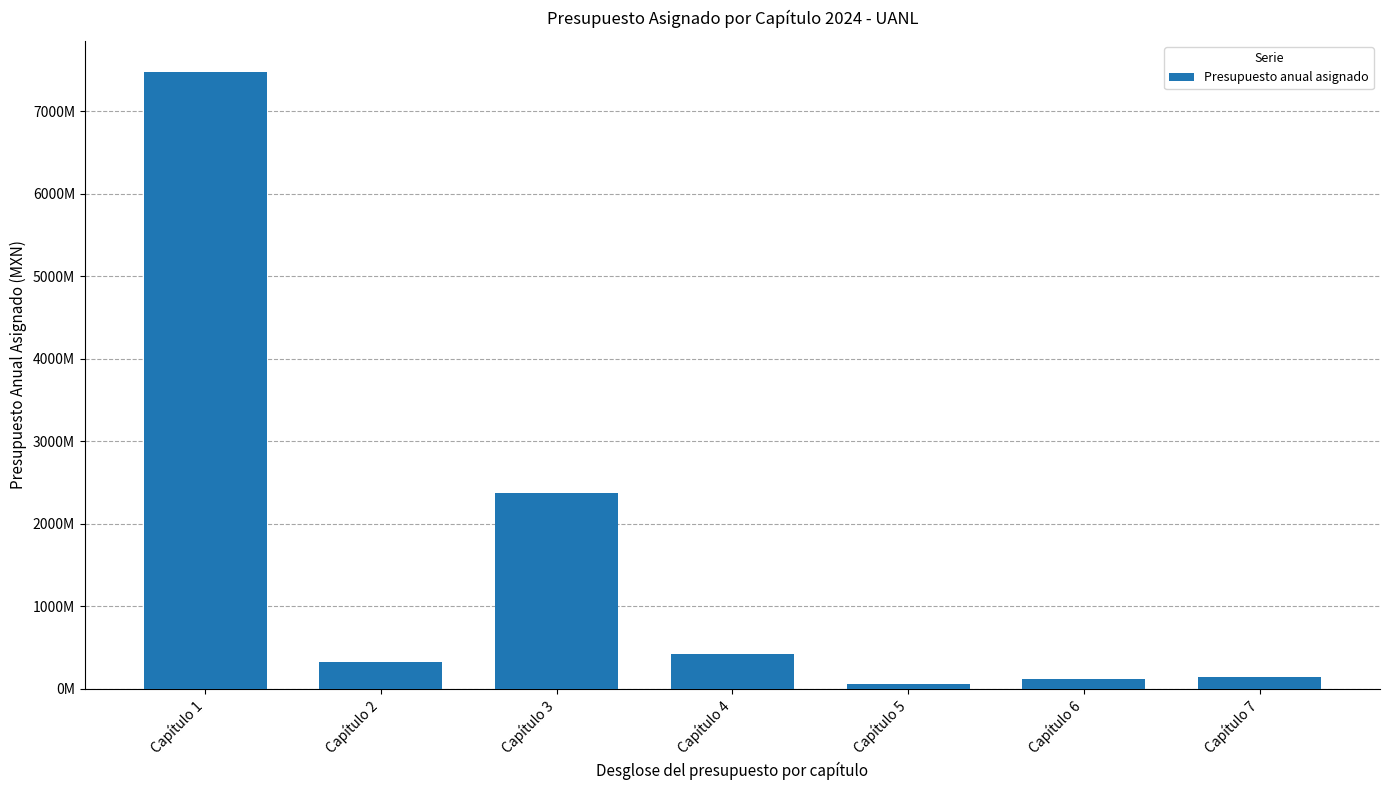

What is the ratio of the value at Capítulo 2 to the value at Capítulo 5?

5.1